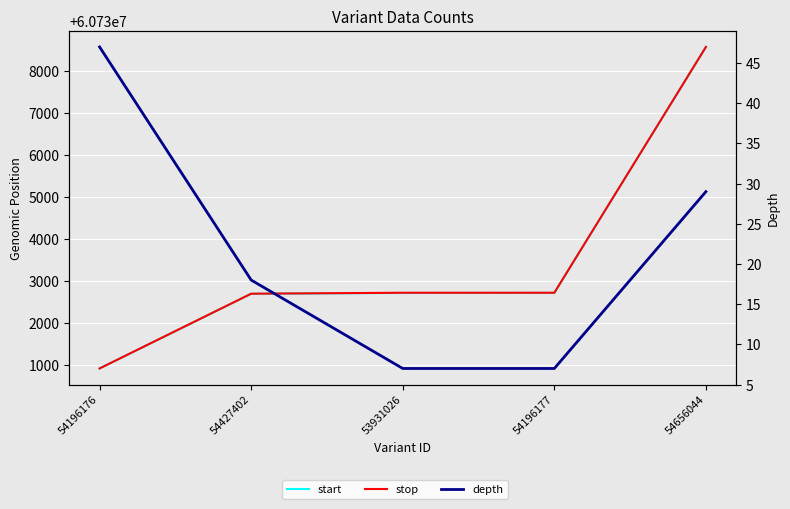

Where does the start series first go above 60732722?

54196177